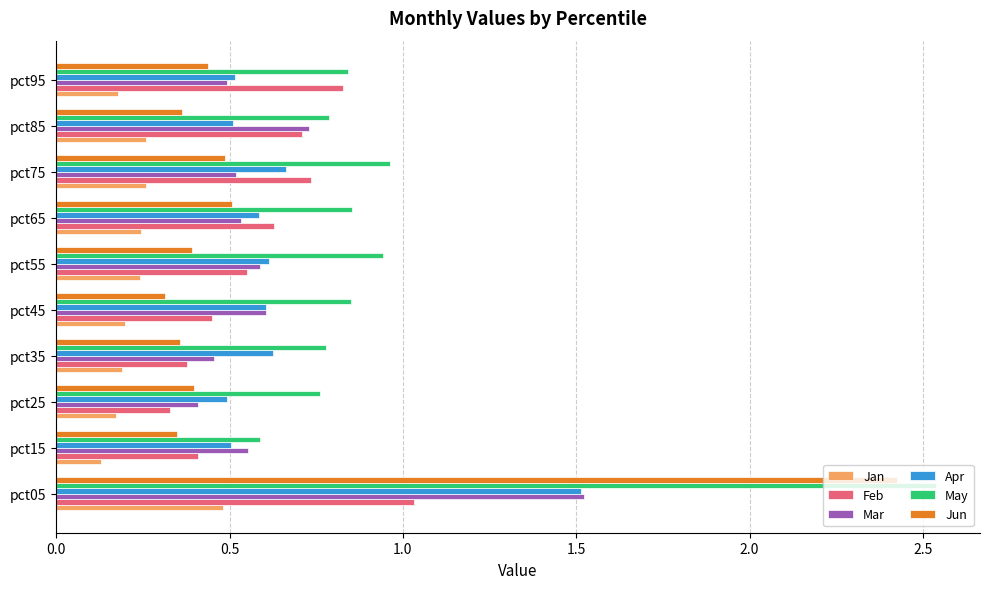

How many Apr values are between 0 and 1?

9